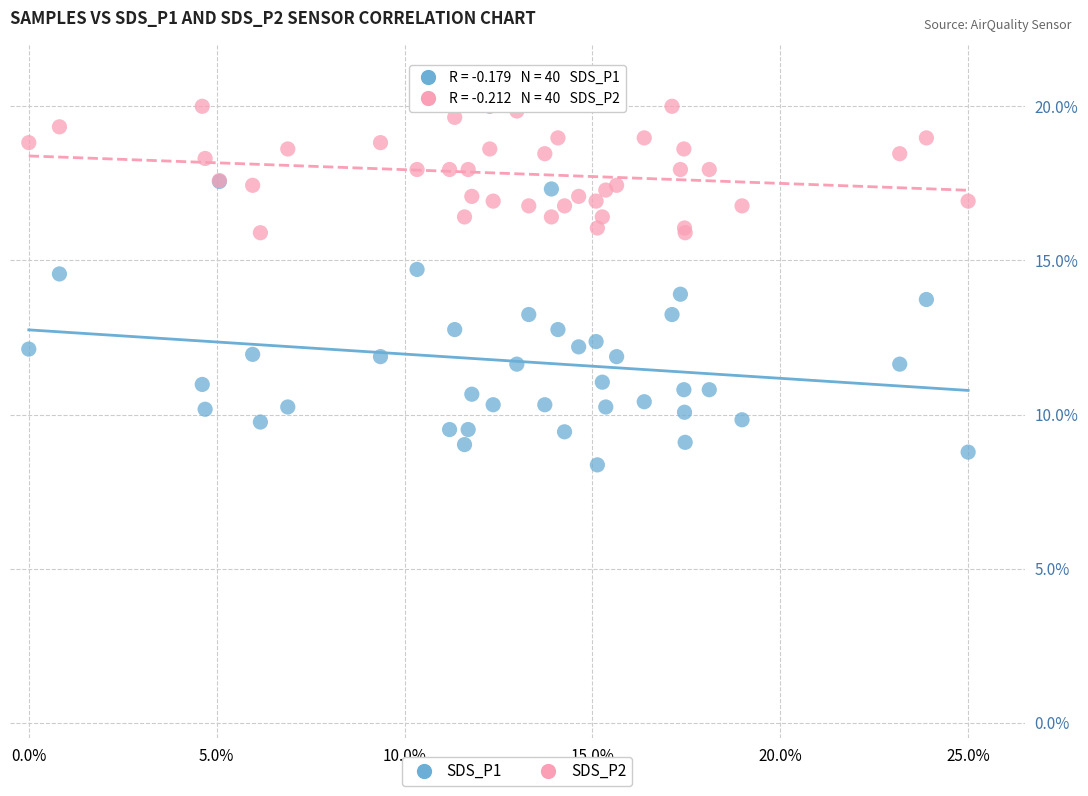

What are all the series names shown in the legend?

SDS_P1, SDS_P2